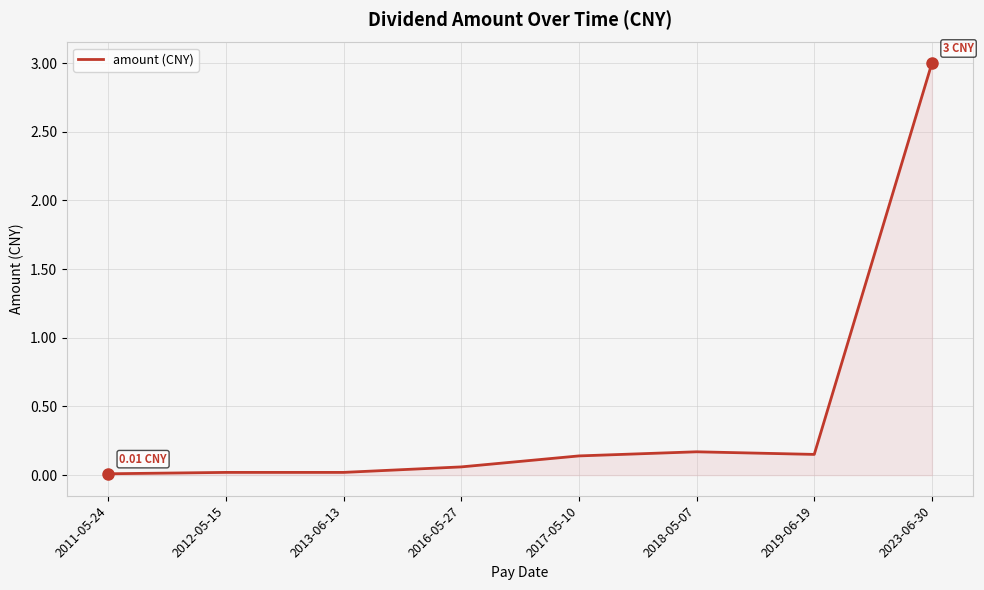

What is the difference between the maximum and second lowest values?

3.0